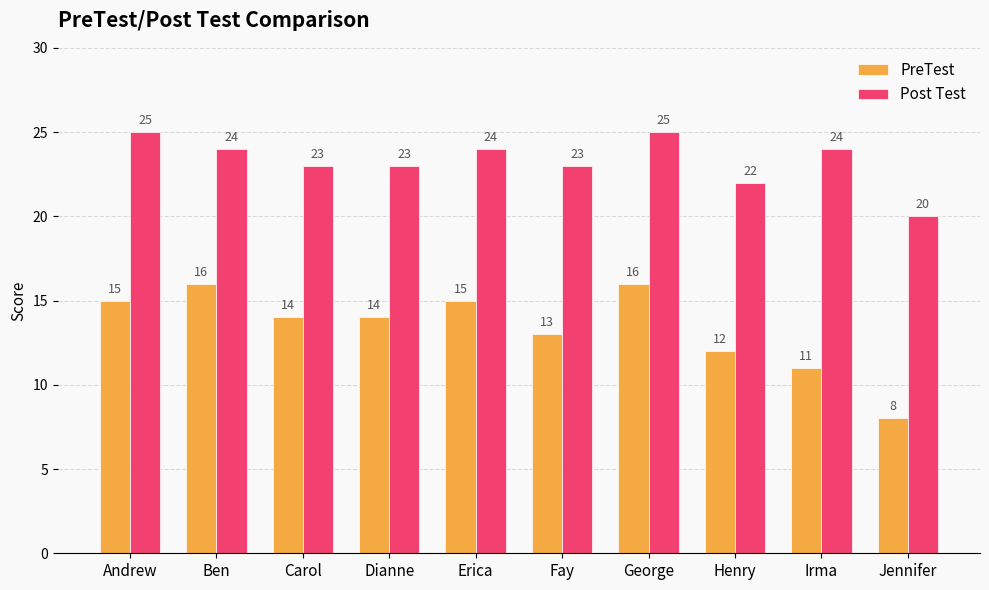

Where is PreTest nearest to the value 12?

Henry